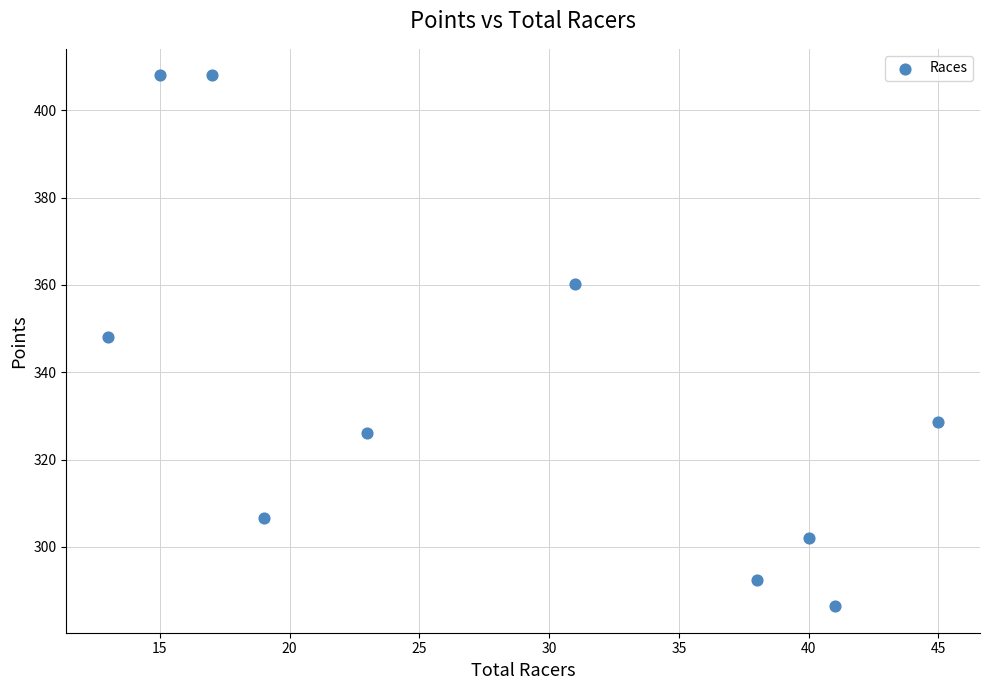

What is the average X value?

28.2